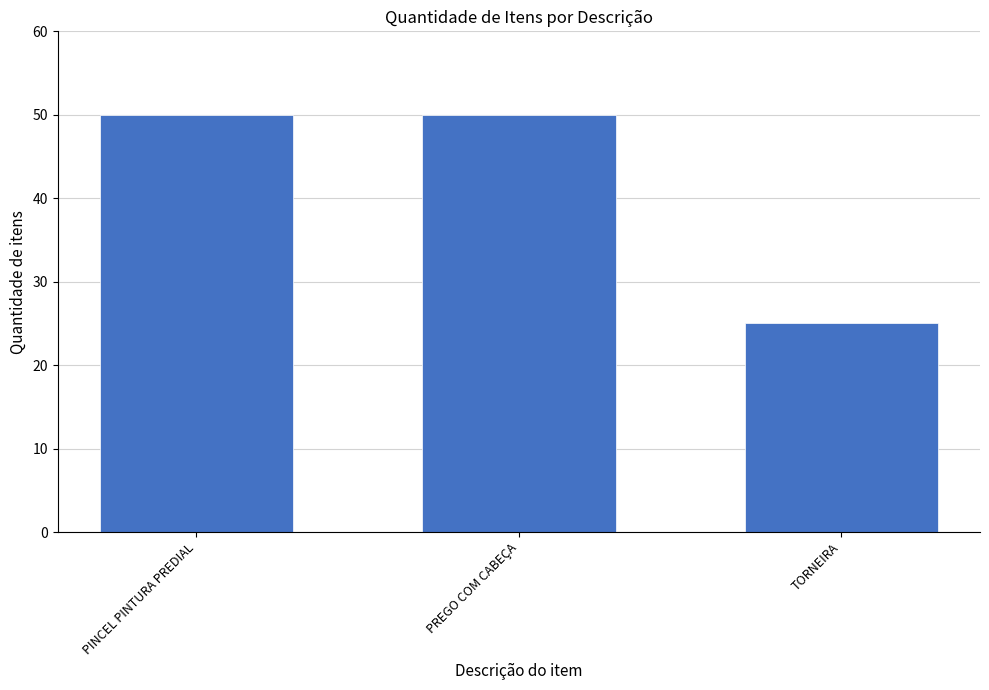

Between PREGO COM CABEÇA and TORNEIRA, which is larger?

PREGO COM CABEÇA